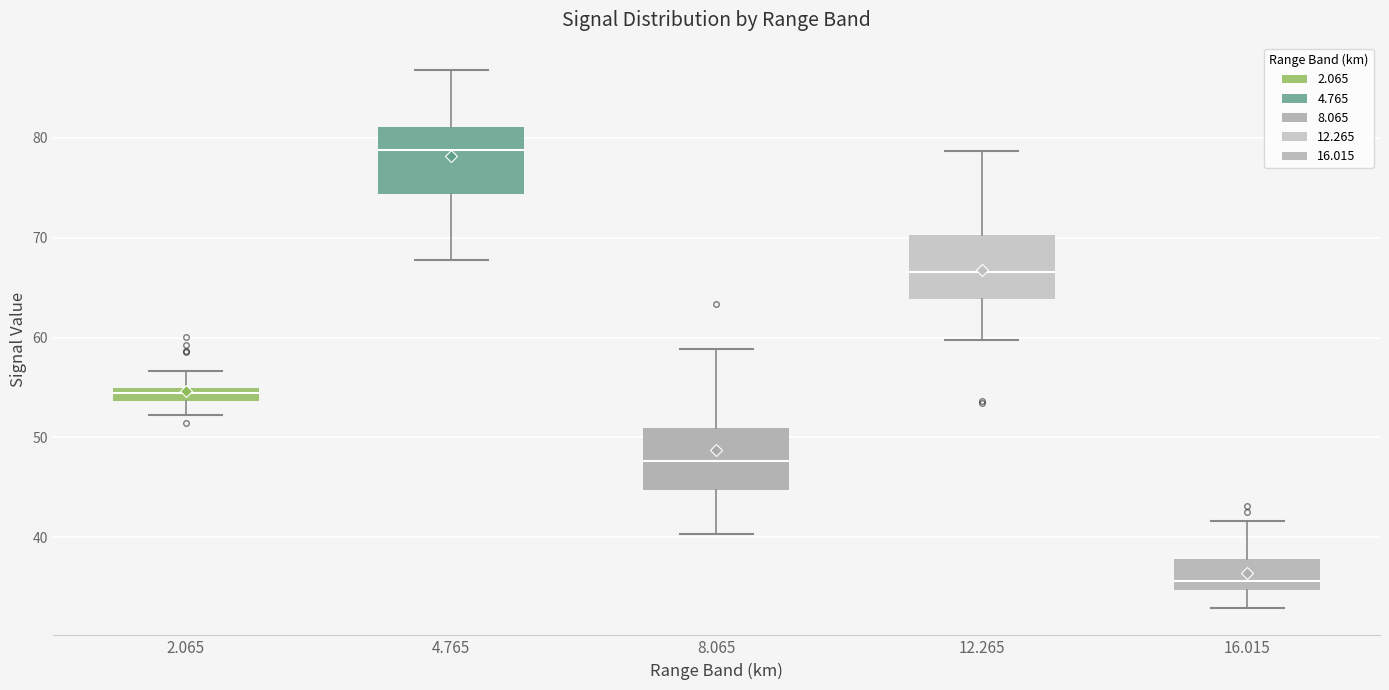

Which box's median line is the lowest?

16.015